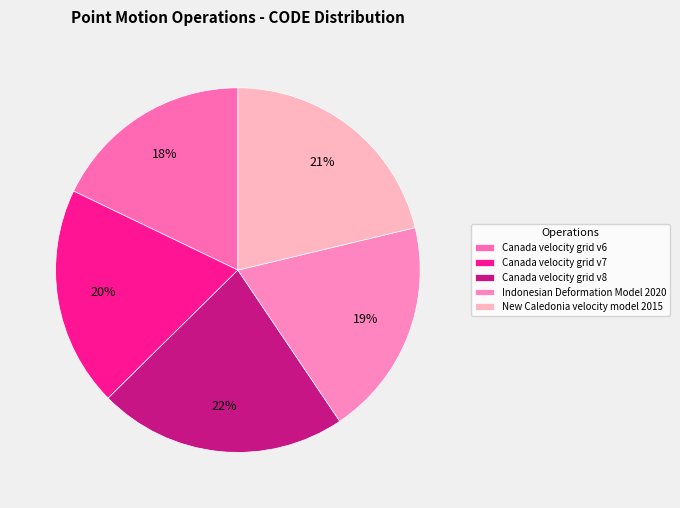

True or false: Canada velocity grid v8 accounts for 16% of the total.

False